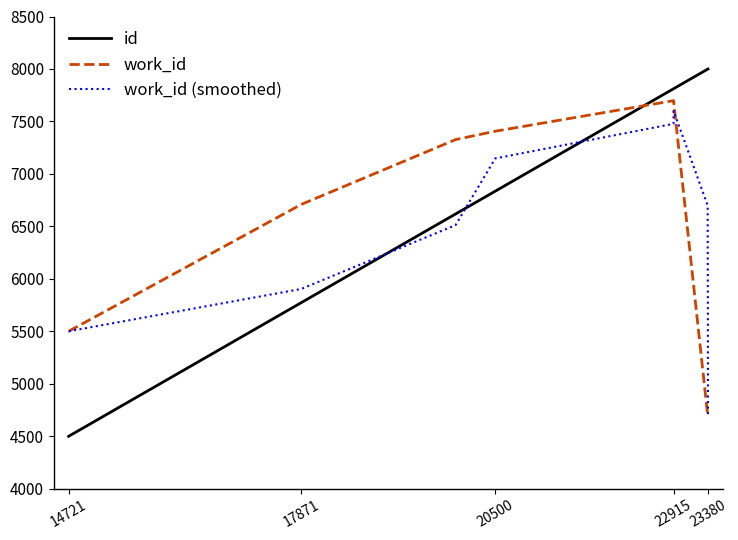

How many series are shown in this chart?

3